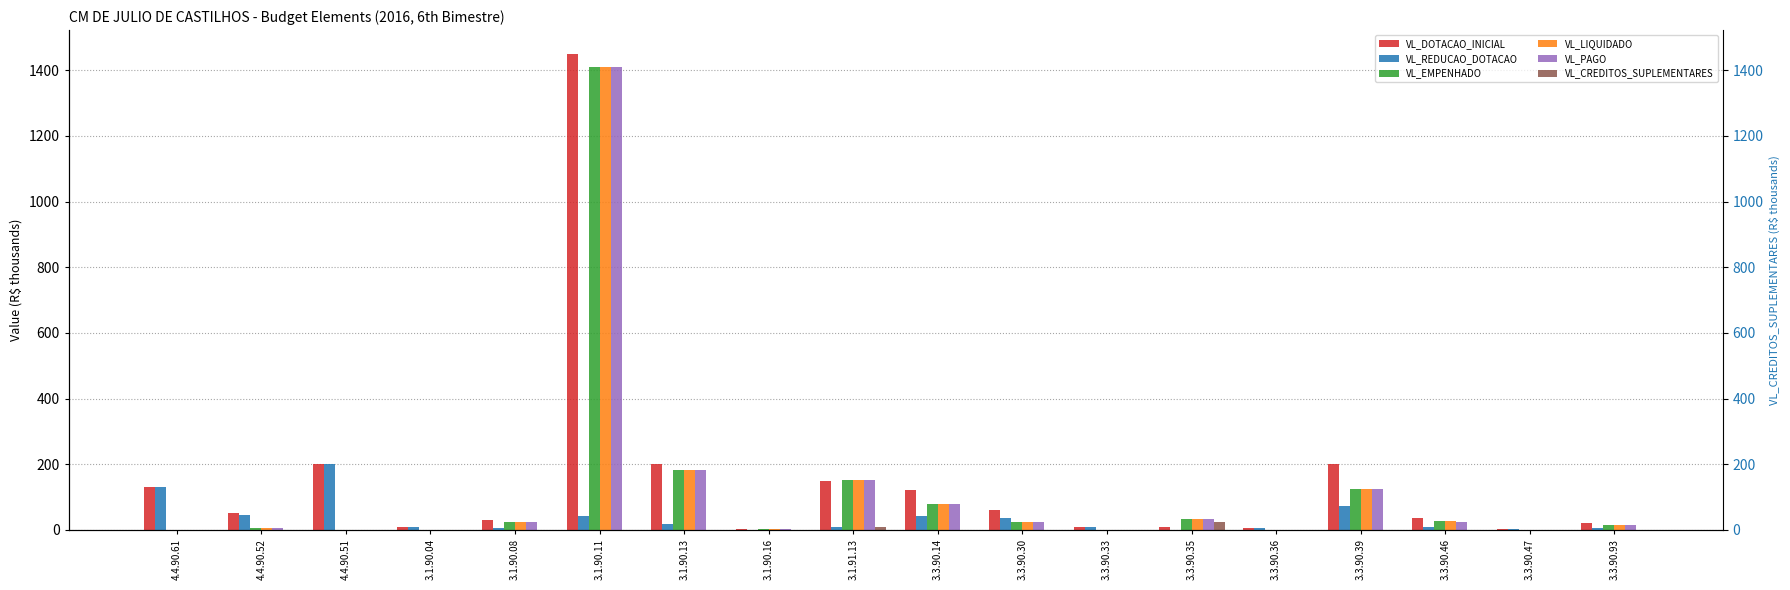

Is the value of VL_PAGO at 4.4.90.51 greater than the value of VL_DOTACAO_INICIAL at 3.1.90.11?

No